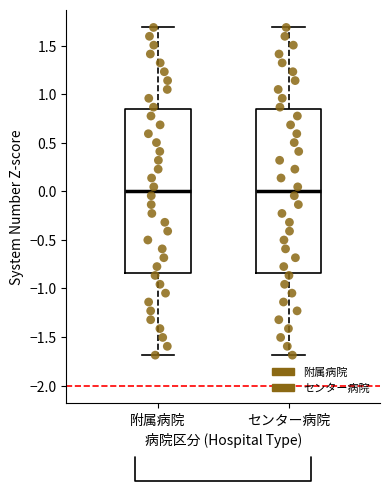

Reading left to right, transcribe this box plot: for each box, give where its median line is, the range the box spans, and where its two whiskers end, as read against the y-axis. The values are not printed on the chart, so give them approximately, as read against the axis.

附属病院: median 0.00, box -0.85 to 0.85, whiskers -1.70 to 1.70
センター病院: median 0.00, box -0.85 to 0.85, whiskers -1.70 to 1.70